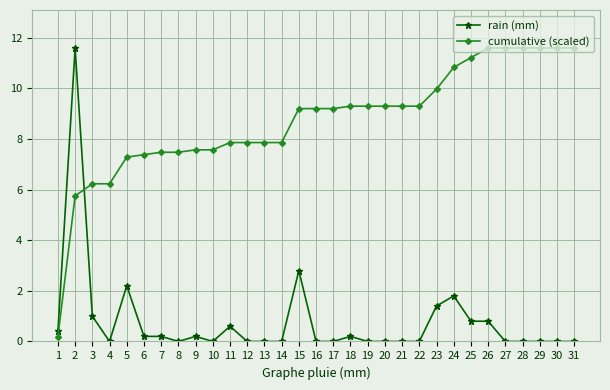

Rank the series at 30 from highest to lowest value.

cumulative (scaled), rain (mm)